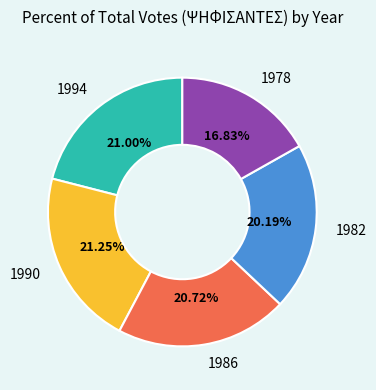

Is there a majority slice in this chart?

No